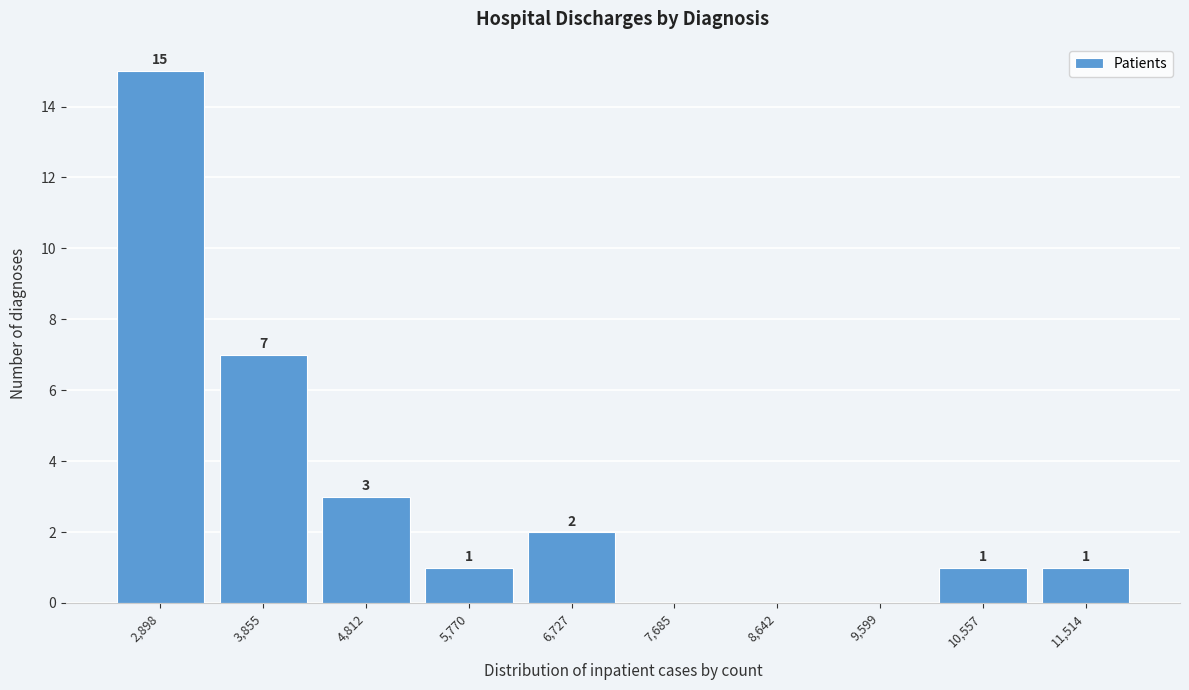

Reading right to left, transcribe all the data shown in this chart.

11,514=1	10,557=1	9,599=0	8,642=0	7,685=0	6,727=2	5,770=1	4,812=3	3,855=7	2,898=15